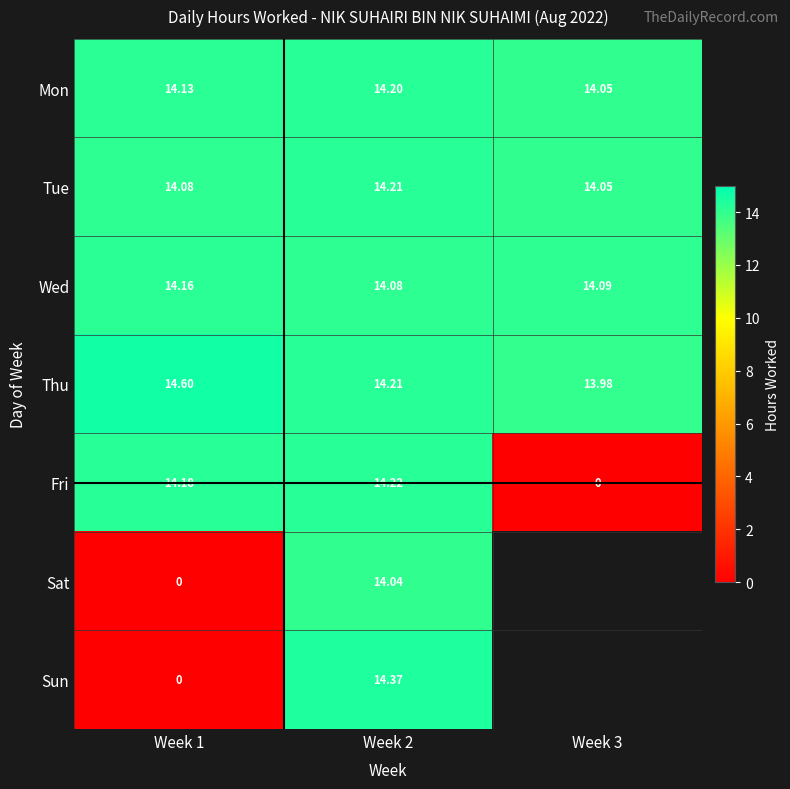

At which label does Wed reach its minimum?

Week 2